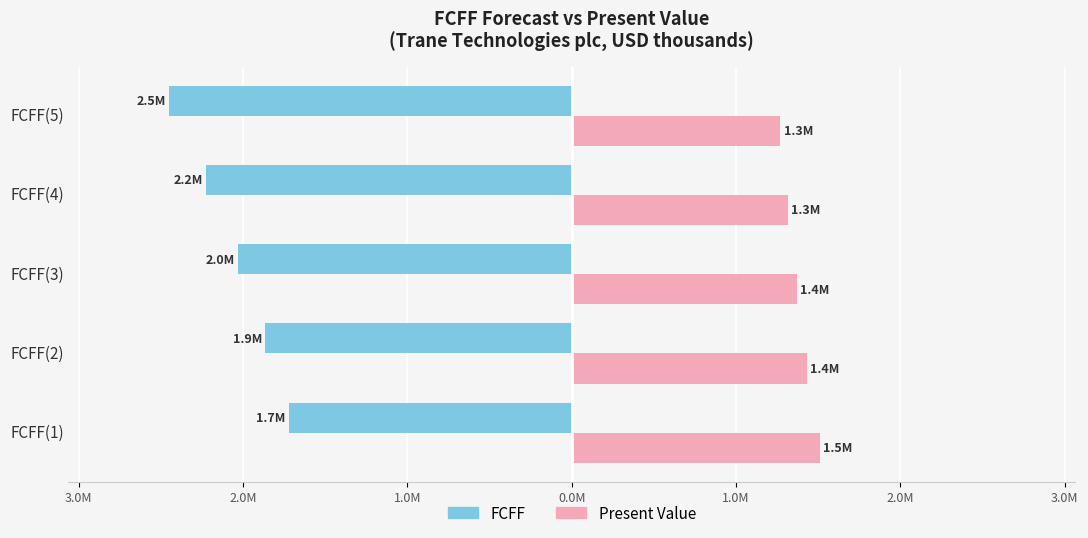

True or false: FCFF has a value of -0.4 at FCFF(1).

False